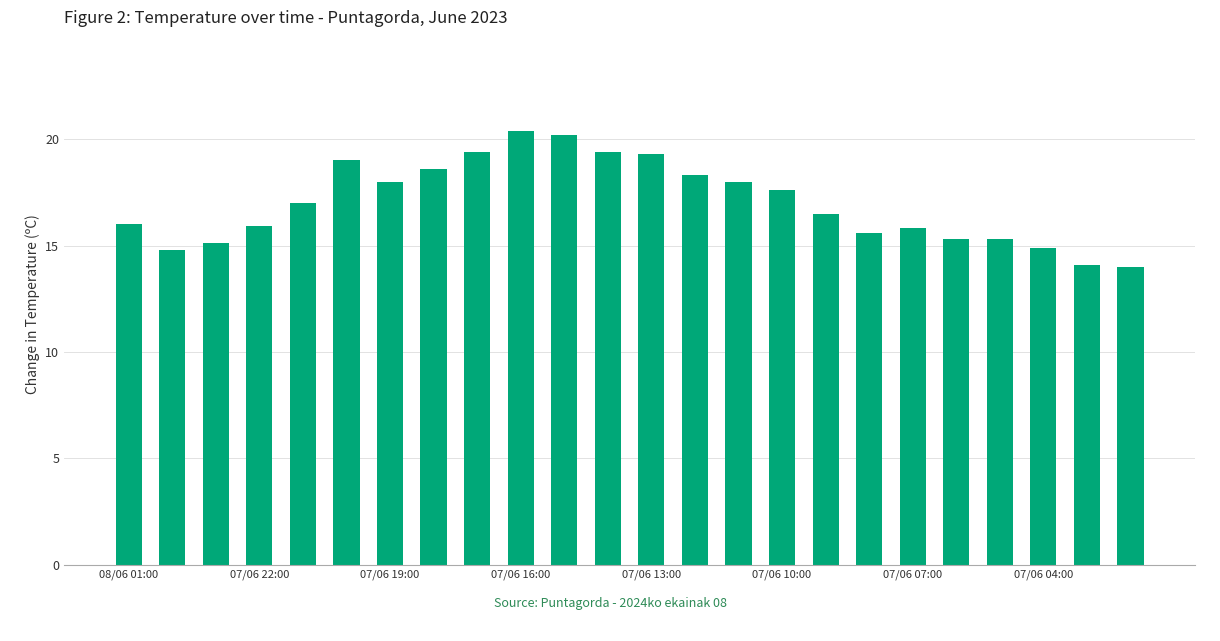

What is the difference between the maximum and minimum values?

6.4